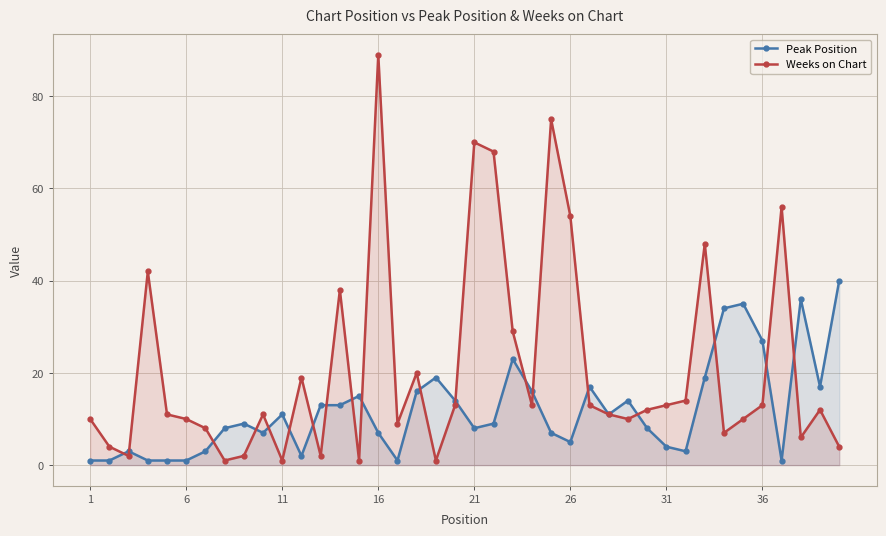

True or false: Peak Position has a value of 14 at 21.

False